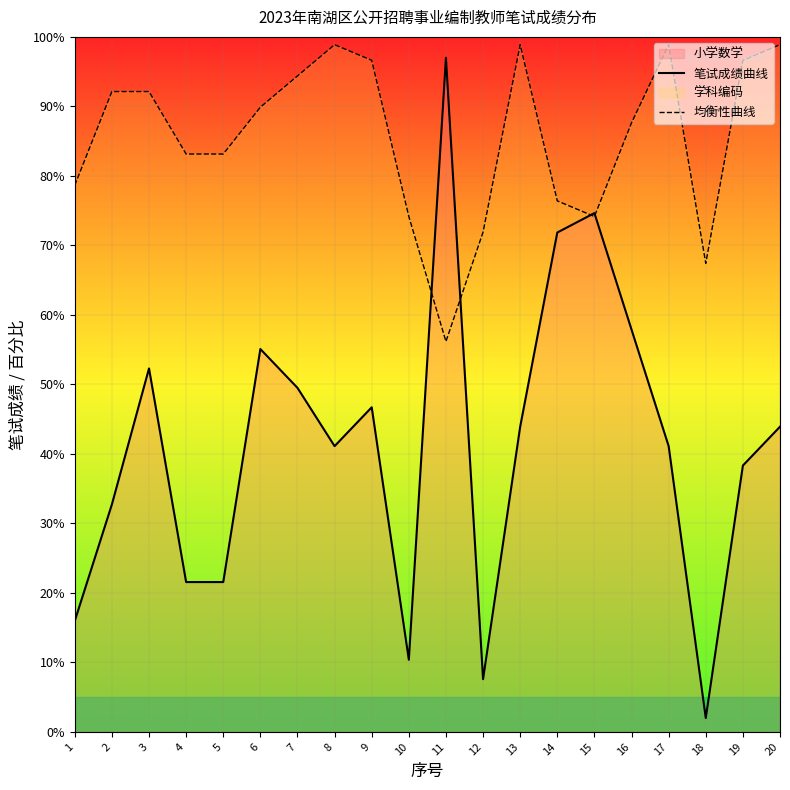

True or false: 笔试成绩曲线 has a value of 49.5 at 7.

True